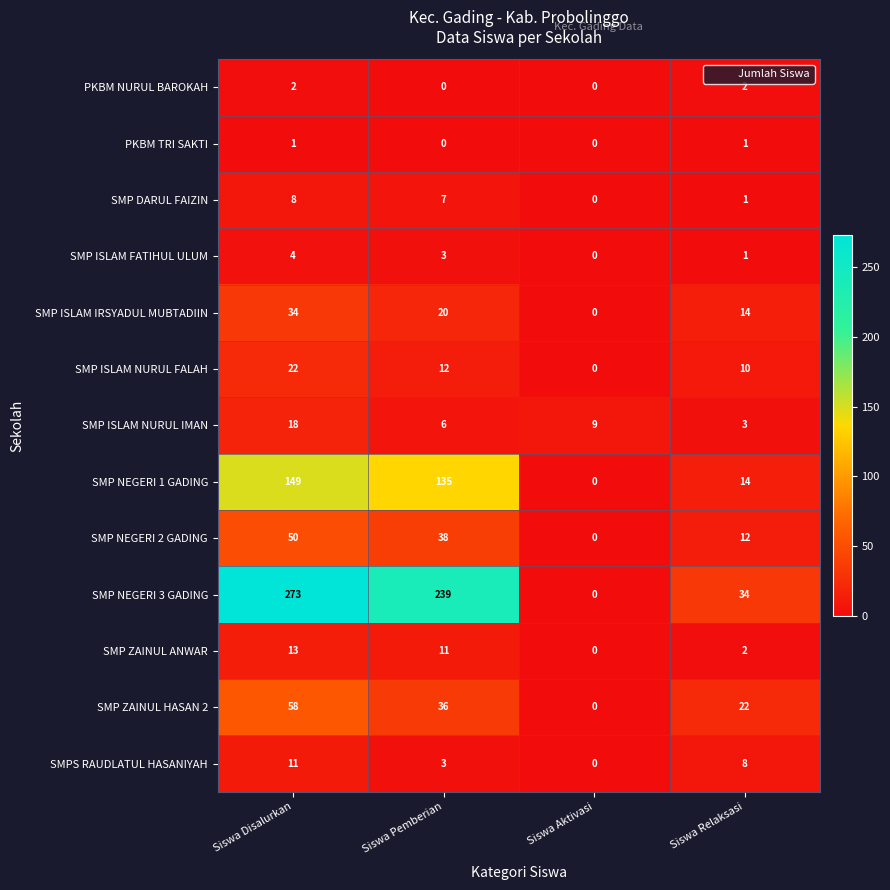

Where is SMP ISLAM NURUL IMAN nearest to the value 10?

Siswa Aktivasi